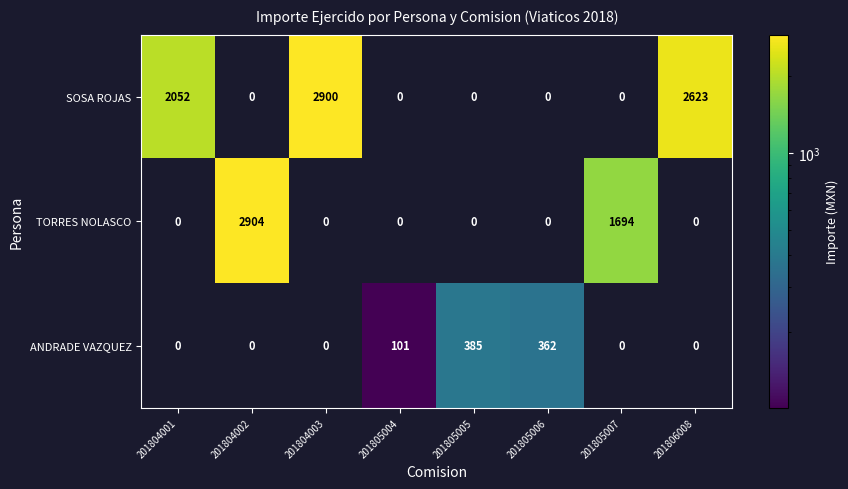

What is the maximum value shown in the chart?

2904